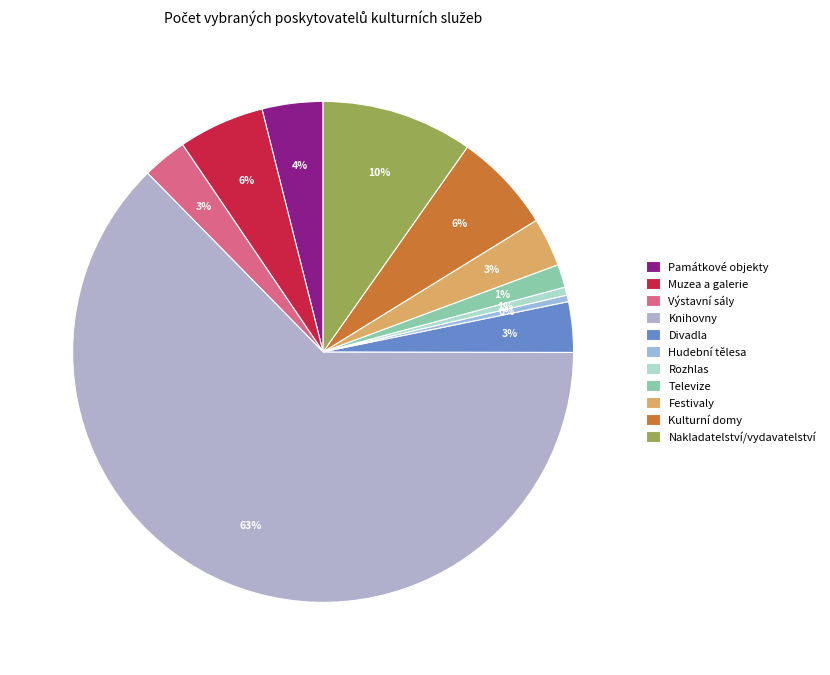

How many segments does this pie chart have?

11